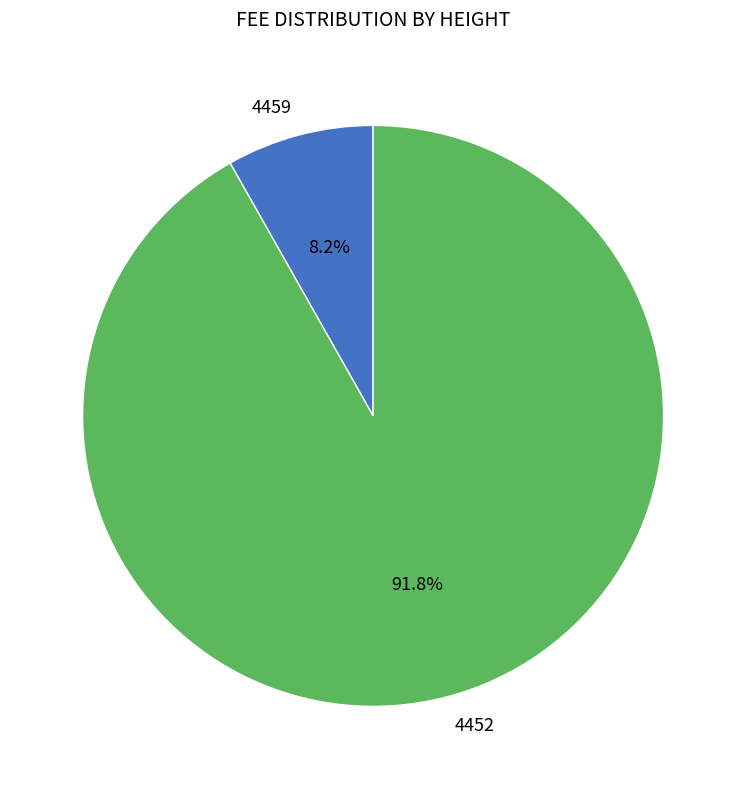

To the nearest percent, what is the difference between the largest and smallest slice percentages?

84%